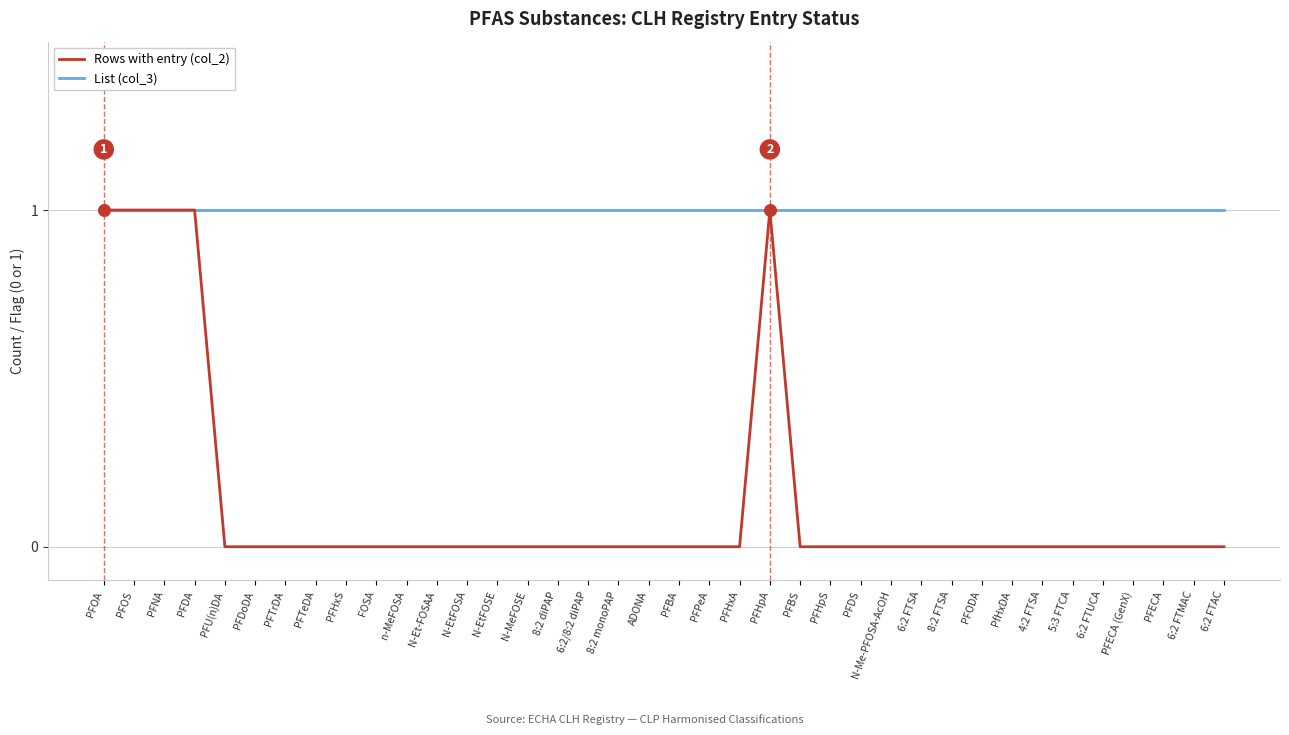

Which series has the largest range (max minus min)?

Rows with entry (col_2)